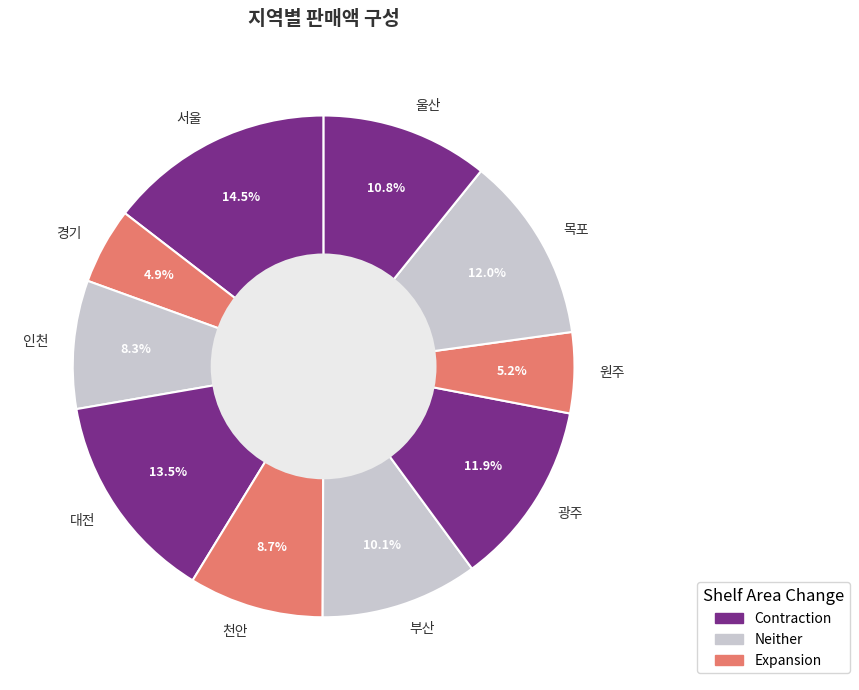

Does 인천 account for over 50% of the chart?

No